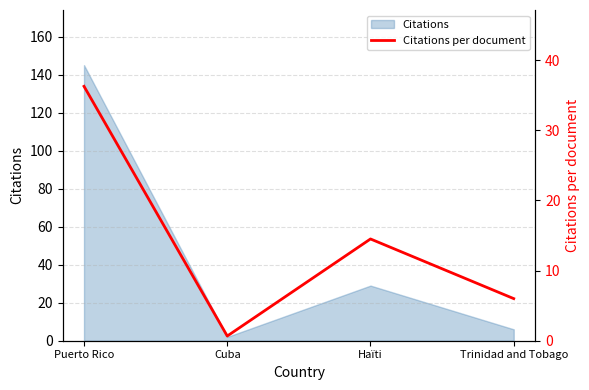

How many data points are above 14?

2